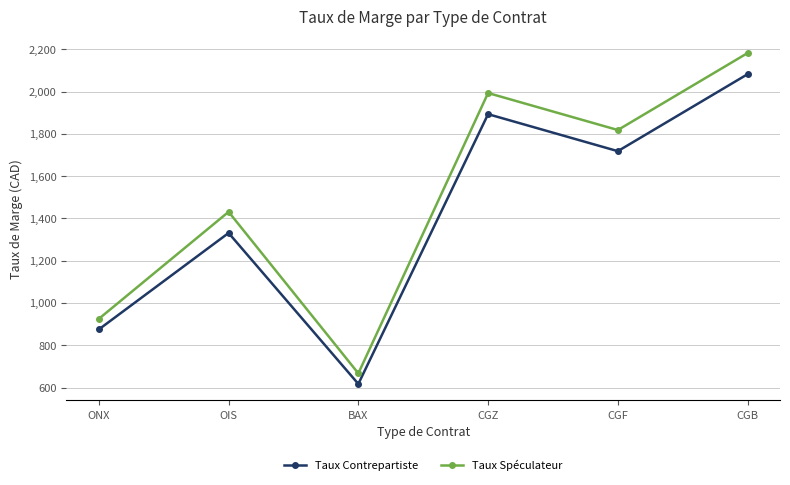

True or false: Taux Spéculateur and Taux Contrepartiste cross at least once.

False